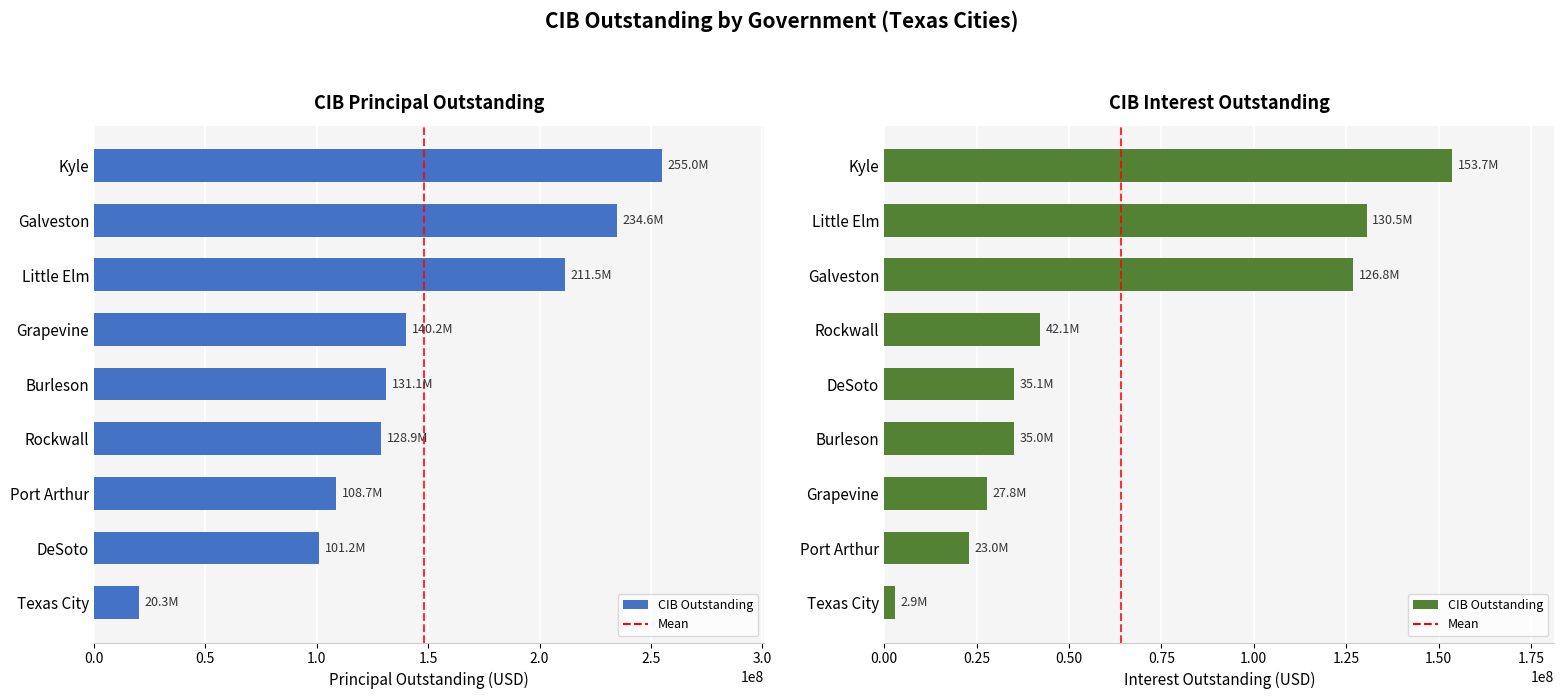

Does the chart contain any negative values?

No